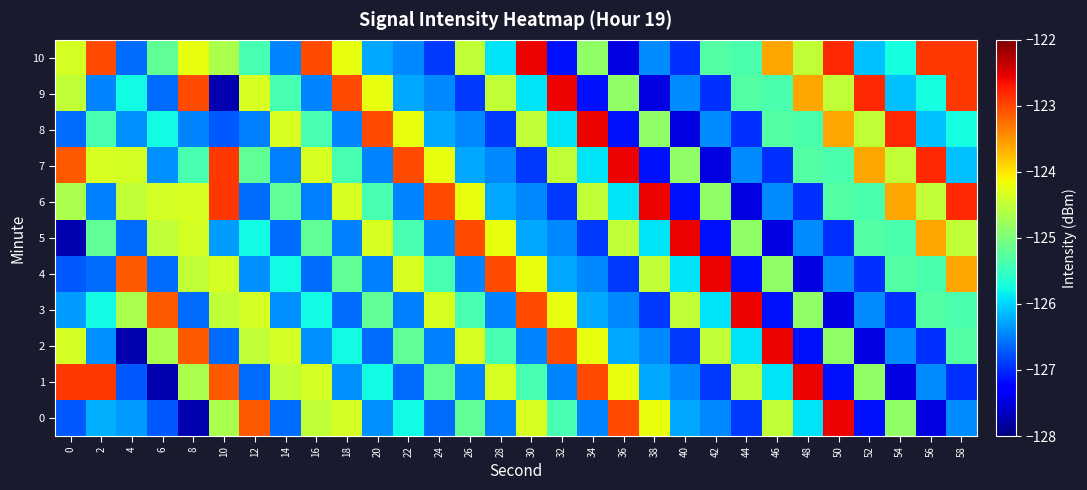

Between 14 and 8, which is larger?

14